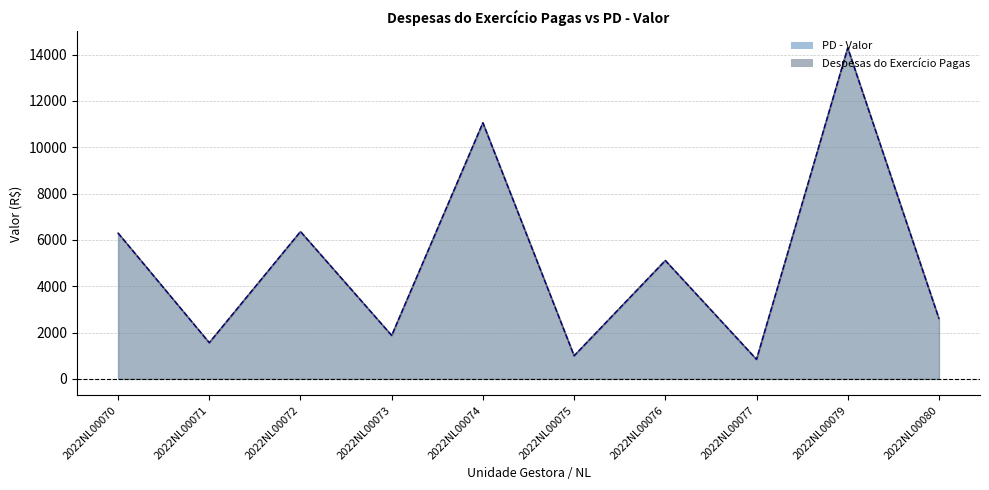

List the labels in order of PD - Valor value, largest first.

2022NL00079, 2022NL00074, 2022NL00072, 2022NL00070, 2022NL00076, 2022NL00080, 2022NL00073, 2022NL00071, 2022NL00075, 2022NL00077